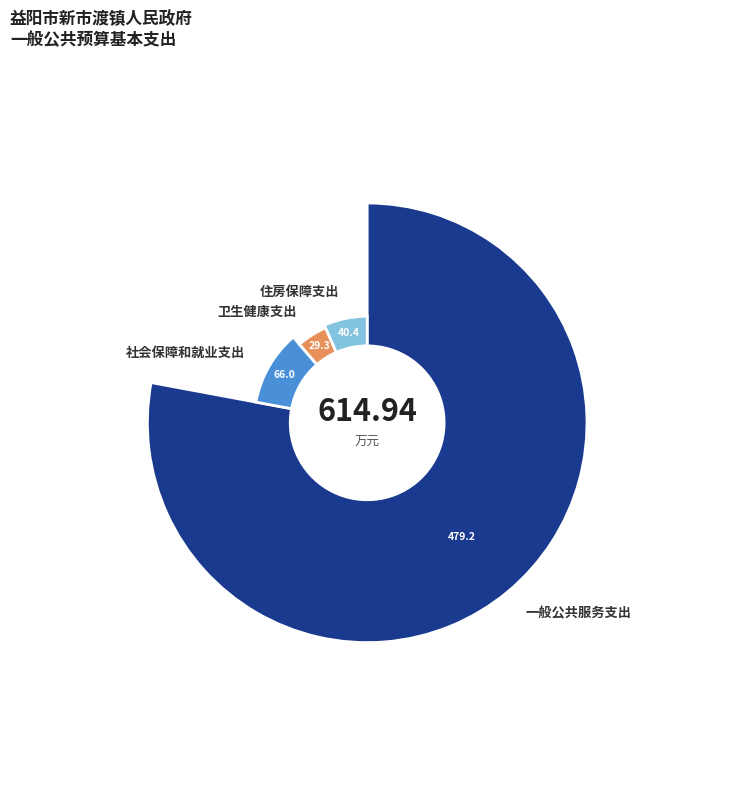

Is there any slice that represents more than half of the pie?

Yes